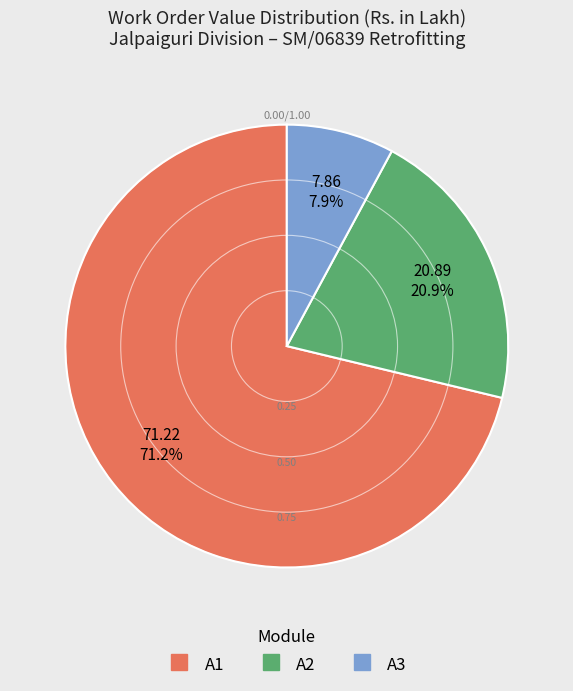

Does any single category account for the majority?

Yes